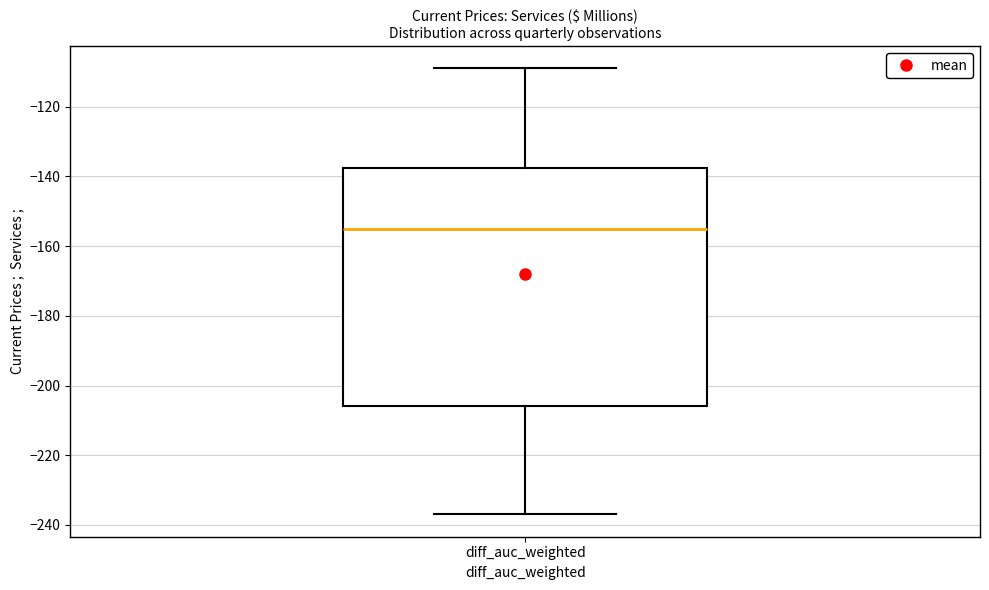

Transcribe this box plot: give where the median line is, the range the box spans, and where the two whiskers end, as read against the y-axis. The values are not printed on the chart, so give them approximately, as read against the axis.

median -154, box -206 to -138, whiskers -236 to -108